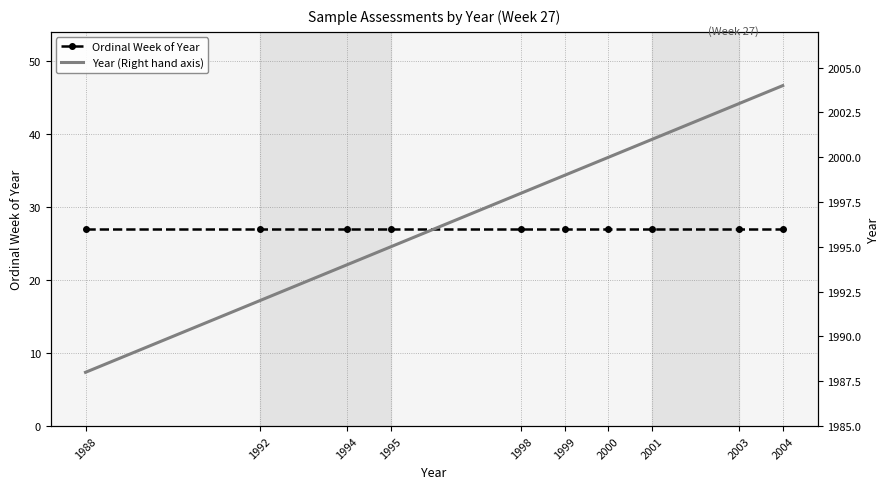

Reading right to left, list all the values displayed in this chart.

Ordinal Week of Year: 27	27	27	27	27	27	27	27	27	27
Year (Right hand axis): 2004	2003	2001	2000	1999	1998	1995	1994	1992	1988